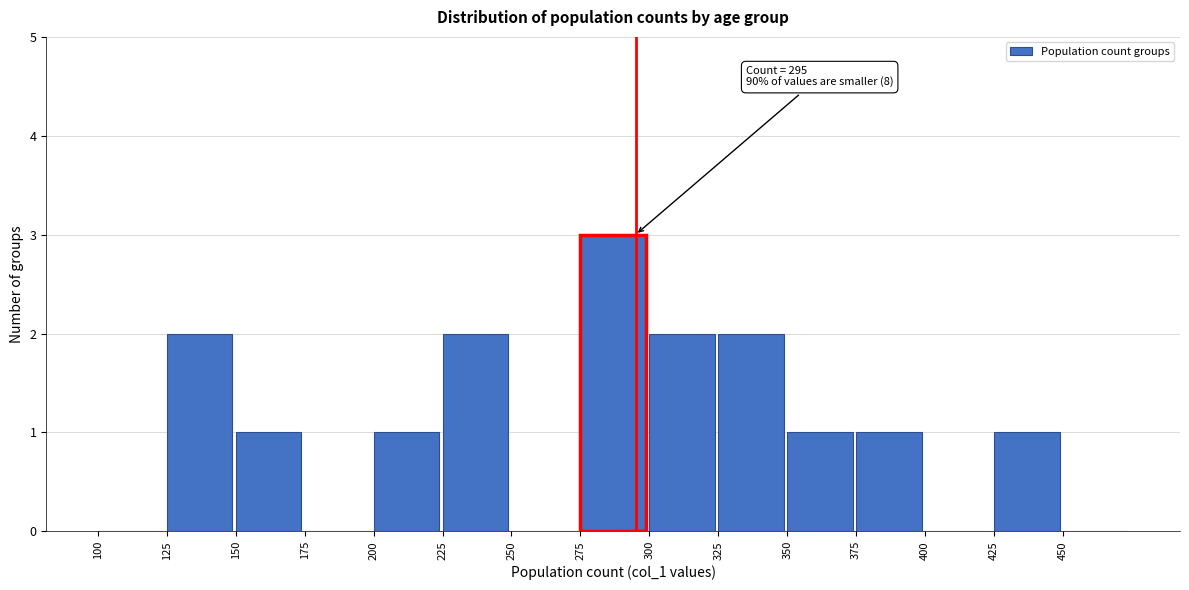

Which range on the x-axis has the tallest bar?

275 to 300